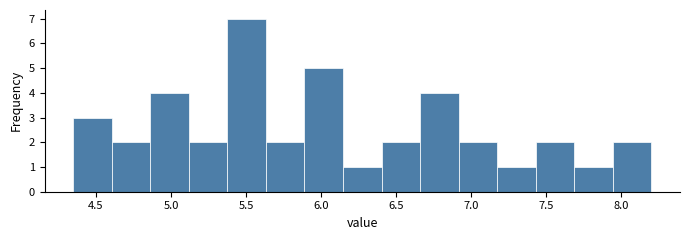

What is the height of the bar covering 4.35 to 4.60 on the x-axis? Neither the bar edges nor the heights are printed on the chart, so give them approximately, as read against the axes.

3